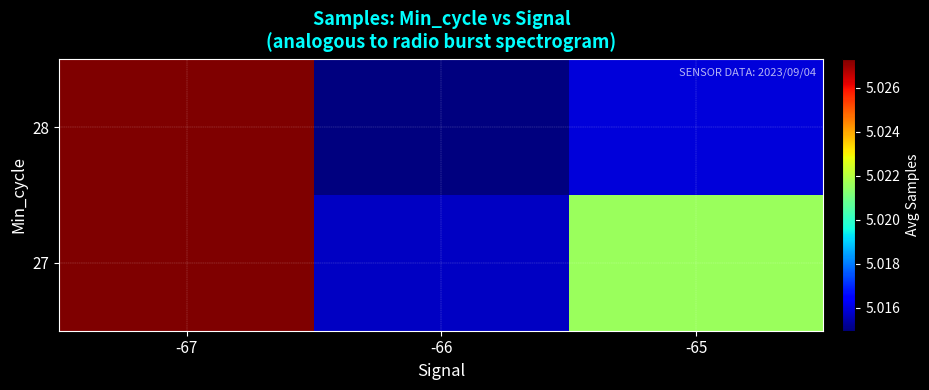

Which has a higher value, -65 or -66?

-65